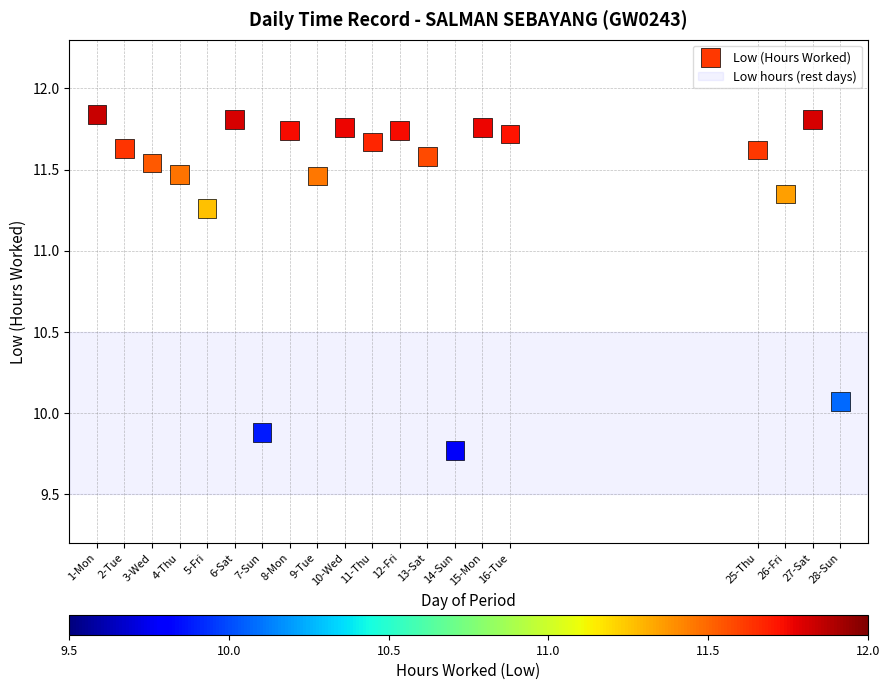

What is the range of X values (max minus min)?

27.0